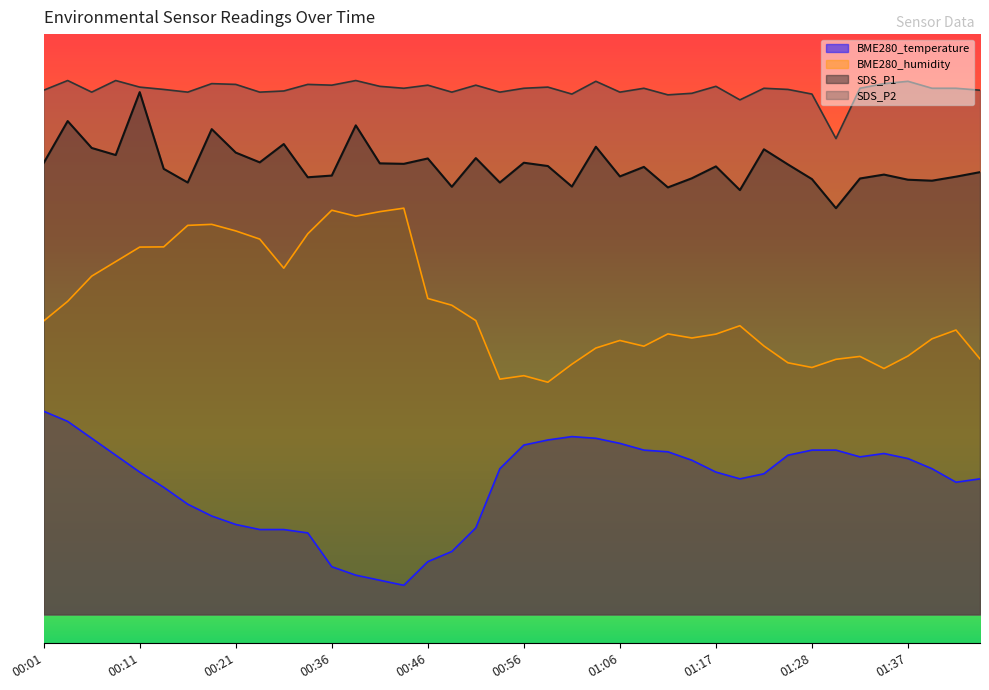

Does the chart display data point markers on the line(s)?

No